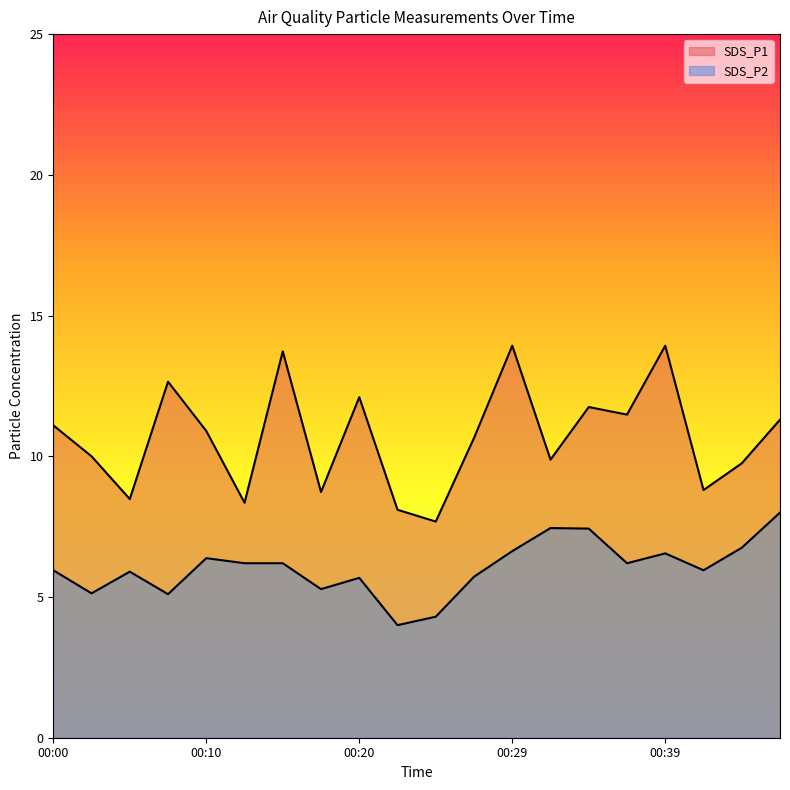

How many values in the SDS_P2 series are below 6?

10